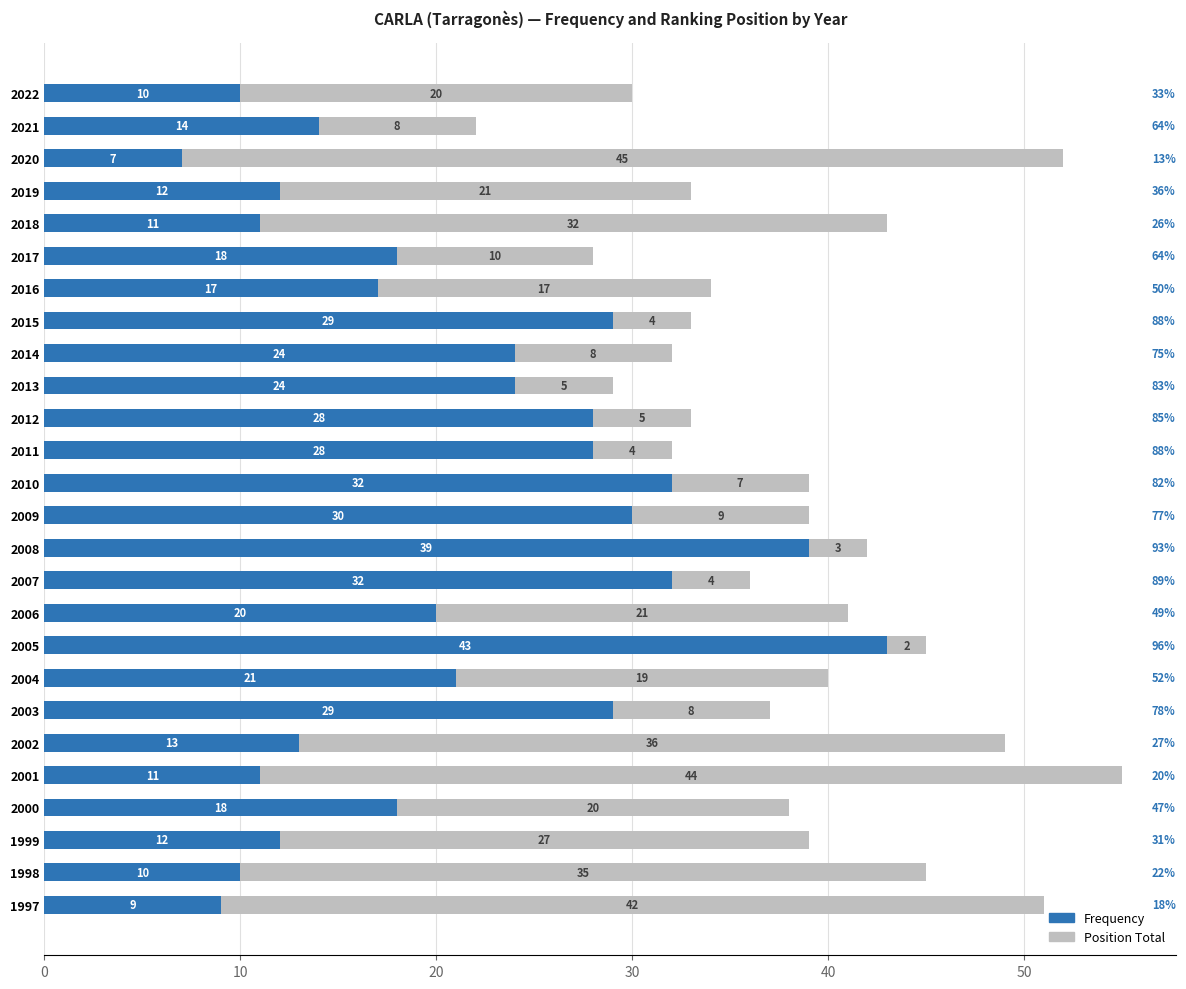

How many data points does each series have?

26